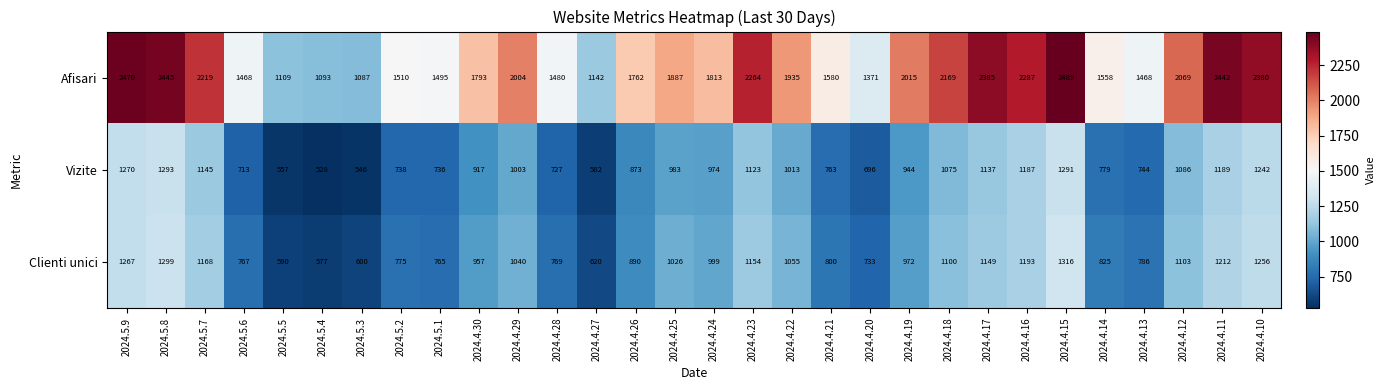

Rank the series at 2024.4.13 from highest to lowest value.

Afisari, Clienti unici, Vizite